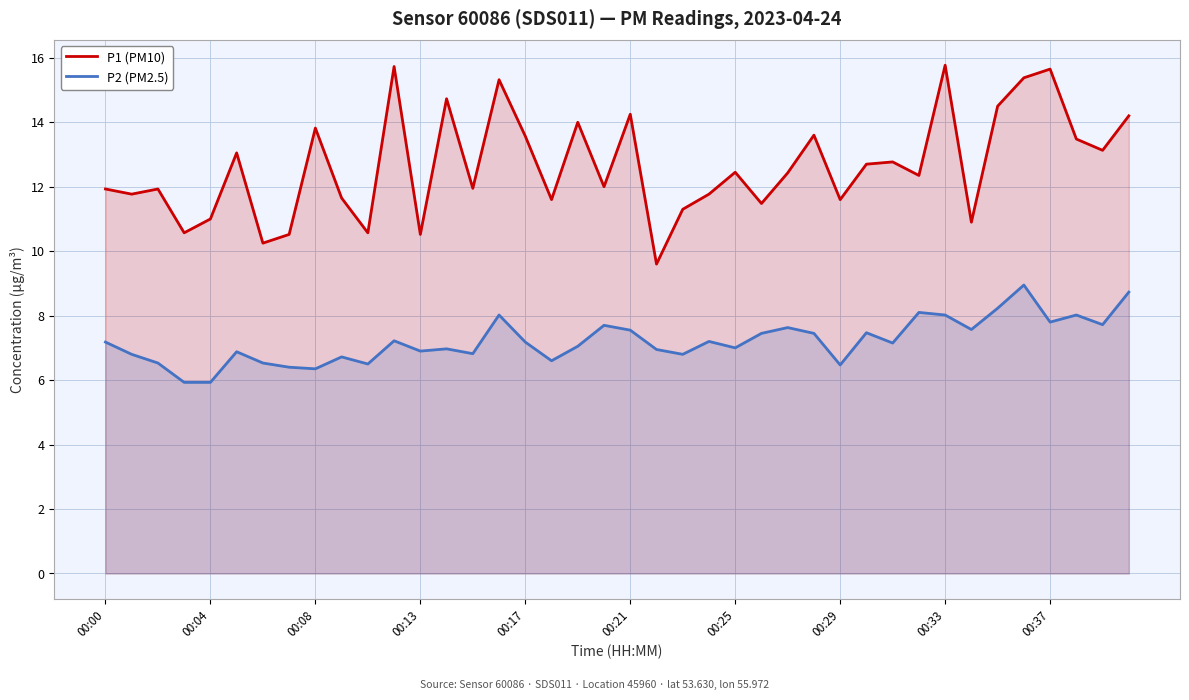

What are all the series names shown in the legend?

P1 (PM10), P2 (PM2.5)